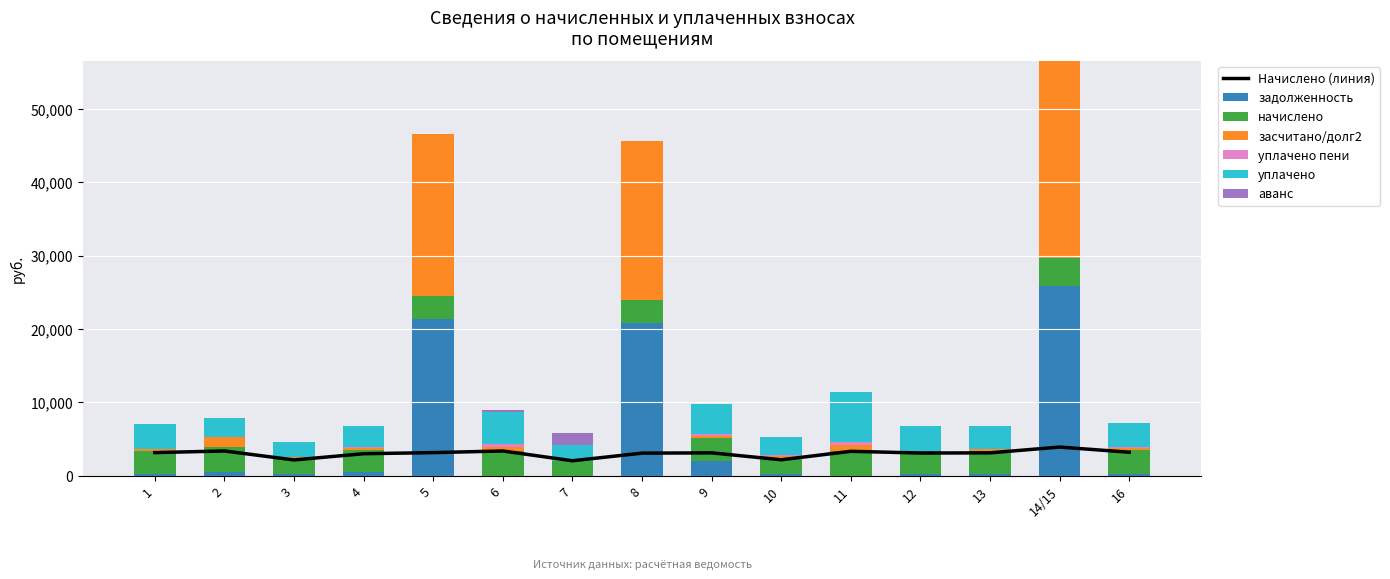

How many bars are there in total?

90